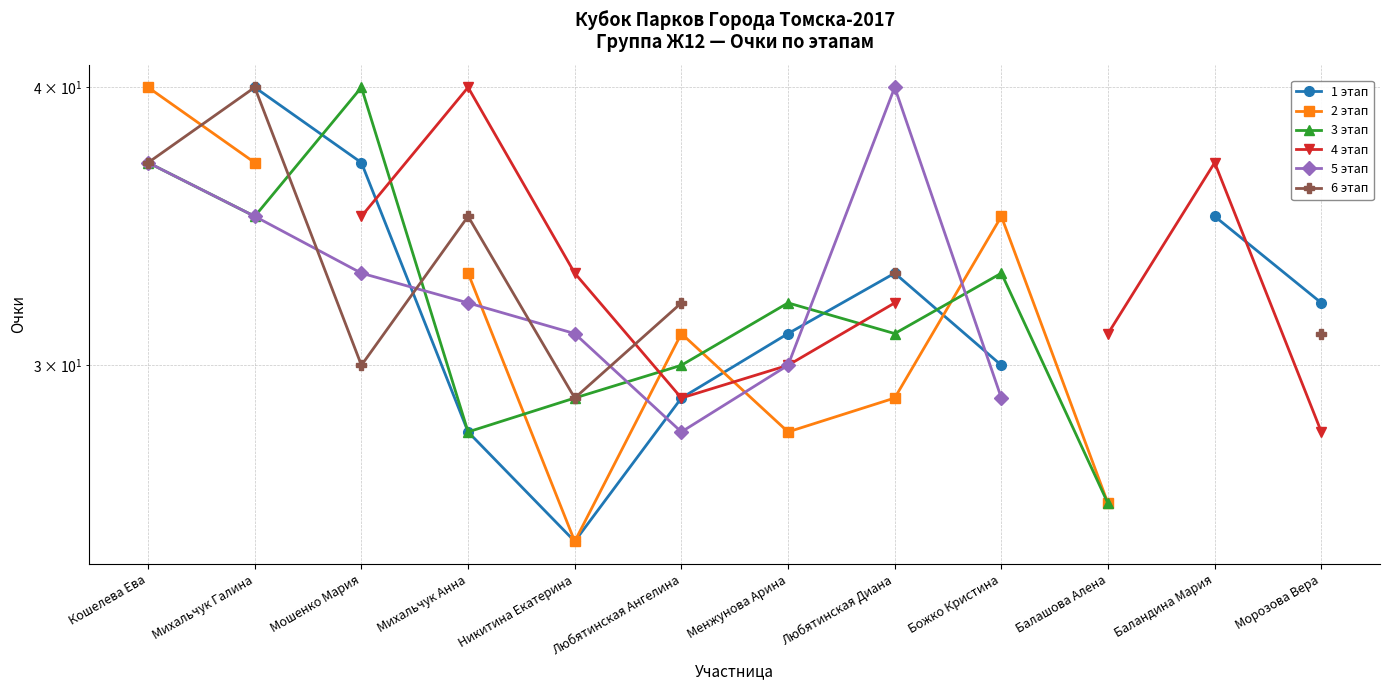

Where is the first local minimum for 5 этап?

Любятинская Ангелина